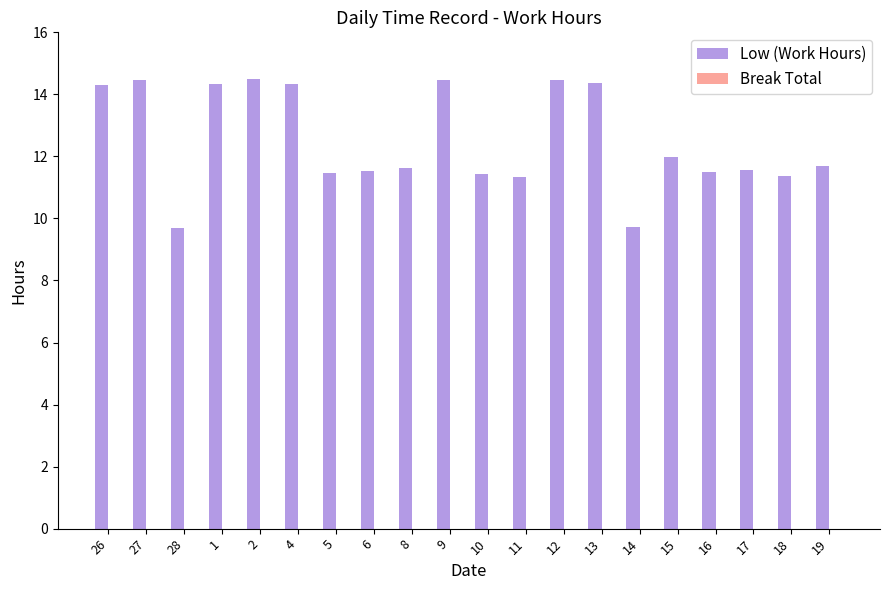

What is the value of the 10th bar from the left?

14.5